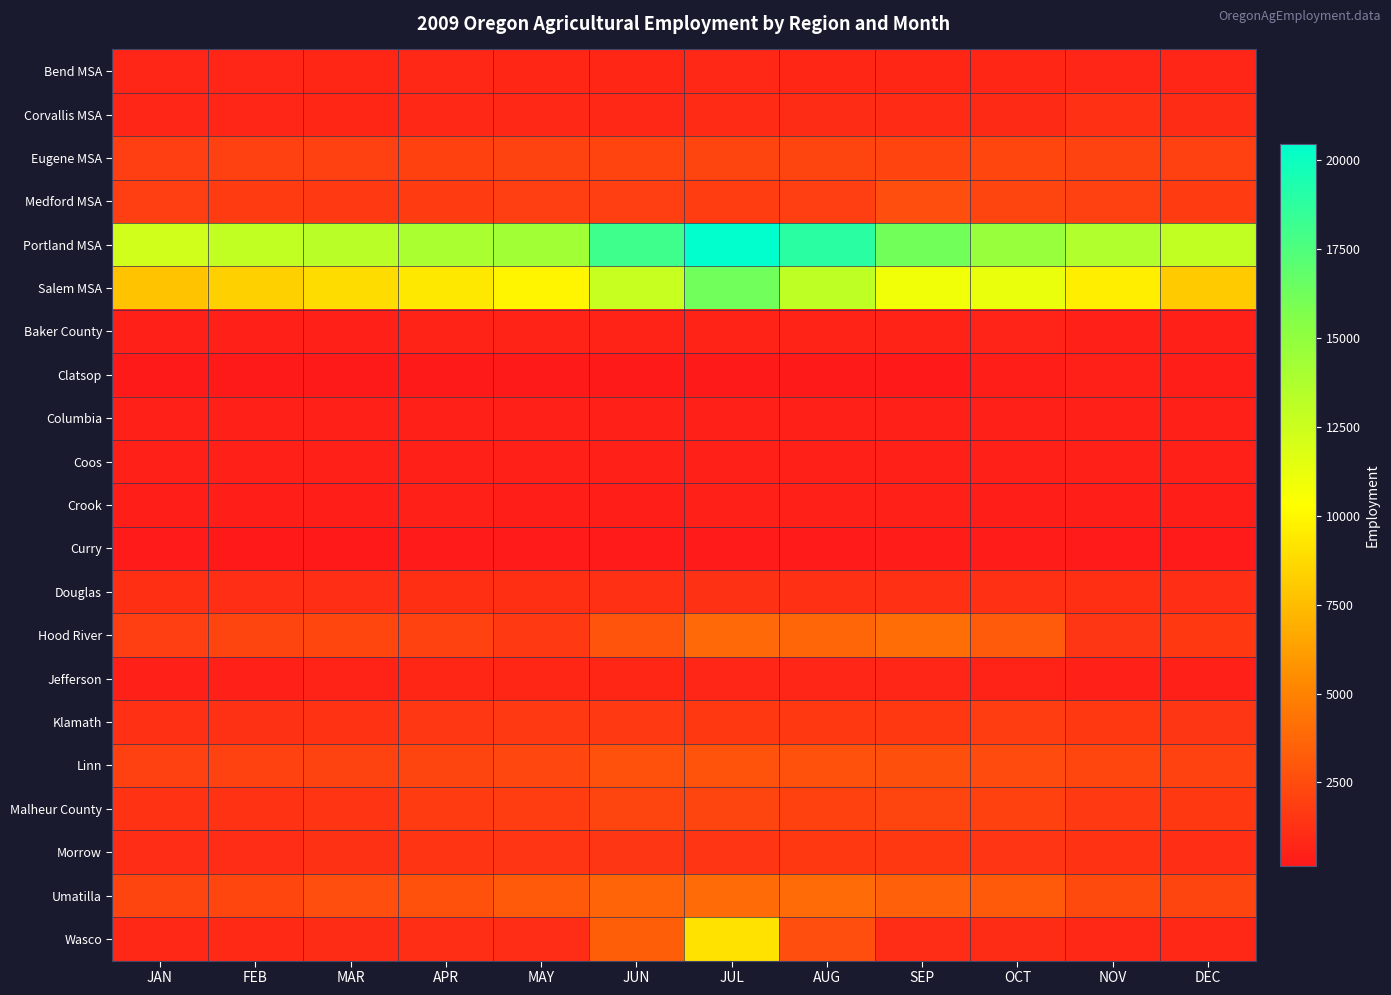

Reading right to left, what are all the values shown in this chart?

Bend MSA: DEC=740	NOV=740	OCT=780	SEP=780	AUG=780	JUL=810	JUN=780	MAY=780	APR=800	MAR=750	FEB=740	JAN=730
Corvallis MSA: DEC=1000	NOV=1200	OCT=930	SEP=950	AUG=1000	JUL=980	JUN=850	MAY=820	APR=800	MAR=760	FEB=740	JAN=680
Eugene MSA: DEC=1950	NOV=2070	OCT=2220	SEP=2120	AUG=2210	JUL=2170	JUN=2130	MAY=2080	APR=2010	MAR=1940	FEB=1940	JAN=1860
Medford MSA: DEC=1770	NOV=1950	OCT=2160	SEP=2590	AUG=1900	JUL=1810	JUN=1930	MAY=1820	APR=1750	MAR=1680	FEB=1760	JAN=1890
Portland MSA: DEC=12890	NOV=13620	OCT=14720	SEP=16170	AUG=18870	JUL=20450	JUN=18040	MAY=14280	APR=13880	MAR=13270	FEB=12900	JAN=12340
Salem MSA: DEC=8090	NOV=9600	OCT=11230	SEP=10870	AUG=13040	JUL=16230	JUN=12680	MAY=9890	APR=9310	MAR=8820	FEB=8320	JAN=7790
Baker County: DEC=530	NOV=540	OCT=660	SEP=560	AUG=570	JUL=570	JUN=580	MAY=600	APR=570	MAR=530	FEB=510	JAN=500
Clatsop: DEC=420	NOV=480	OCT=390	SEP=190	AUG=160	JUL=160	JUN=170	MAY=160	APR=160	MAR=150	FEB=160	JAN=150
Columbia: DEC=440	NOV=440	OCT=450	SEP=450	AUG=460	JUL=470	JUN=450	MAY=450	APR=450	MAR=430	FEB=440	JAN=430
Coos: DEC=500	NOV=500	OCT=510	SEP=510	AUG=510	JUL=520	JUN=510	MAY=510	APR=510	MAR=500	FEB=490	JAN=500
Crook: DEC=390	NOV=400	OCT=410	SEP=430	AUG=510	JUL=430	JUN=420	MAY=400	APR=460	MAR=380	FEB=380	JAN=370
Curry: DEC=240	NOV=230	OCT=290	SEP=270	AUG=230	JUL=230	JUN=260	MAY=230	APR=240	MAR=220	FEB=220	JAN=230
Douglas: DEC=1140	NOV=1150	OCT=1220	SEP=1220	AUG=1220	JUL=1240	JUN=1220	MAY=1170	APR=1150	MAR=1140	FEB=1140	JAN=1150
Hood River: DEC=1580	NOV=1460	OCT=3190	SEP=4000	AUG=3710	JUL=3820	JUN=2860	MAY=1660	APR=2030	MAR=2250	FEB=2200	JAN=1840
Jefferson: DEC=500	NOV=530	OCT=620	SEP=670	AUG=740	JUL=690	JUN=760	MAY=770	APR=760	MAR=560	FEB=480	JAN=450
Klamath: DEC=1480	NOV=1560	OCT=1800	SEP=1560	AUG=1580	JUL=1580	JUN=1620	MAY=1640	APR=1530	MAR=1300	FEB=1250	JAN=1220
Linn: DEC=2030	NOV=2230	OCT=2430	SEP=2610	AUG=2740	JUL=2830	JUN=2720	MAY=2290	APR=2180	MAR=2080	FEB=2030	JAN=1940
Malheur County: DEC=1540	NOV=1620	OCT=1990	SEP=2140	AUG=2000	JUL=2140	JUN=2200	MAY=1780	APR=1750	MAR=1380	FEB=1280	JAN=1270
Morrow: DEC=1130	NOV=1270	OCT=1450	SEP=1560	AUG=1550	JUL=1430	JUN=1460	MAY=1450	APR=1410	MAR=1260	FEB=1100	JAN=1080
Umatilla: DEC=2170	NOV=2380	OCT=3130	SEP=3430	AUG=3920	JUL=3940	JUN=3580	MAY=3100	APR=2700	MAR=2570	FEB=2240	JAN=2200
Wasco: DEC=840	NOV=830	OCT=1000	SEP=1070	AUG=2580	JUL=9110	JUN=3350	MAY=1090	APR=1140	MAR=1050	FEB=890	JAN=820